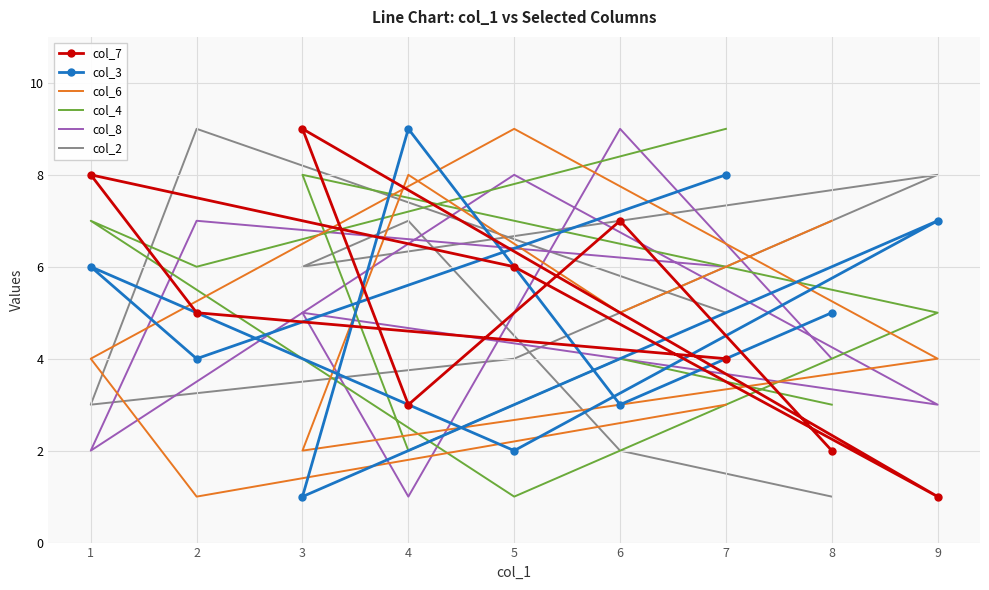

What is the minimum value shown in the chart?

1